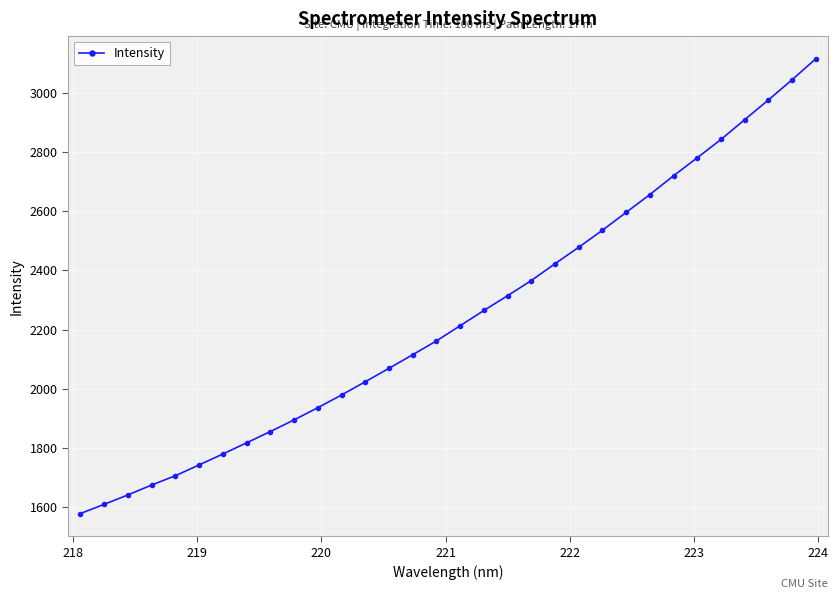

What is the difference between the second highest and second lowest values?

1434.9